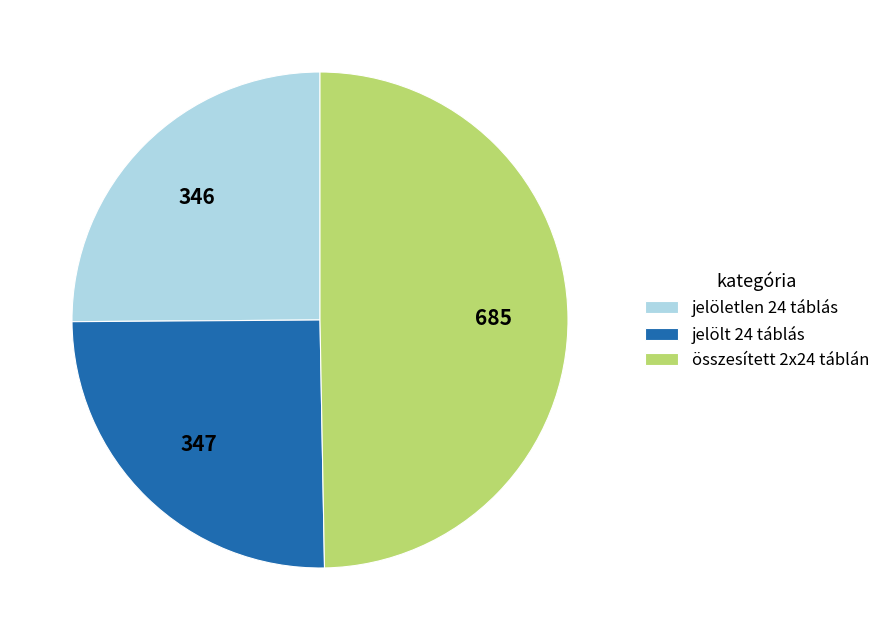

Which has a higher value, jelölt 24 táblás or összesített 2x24 táblán?

összesített 2x24 táblán